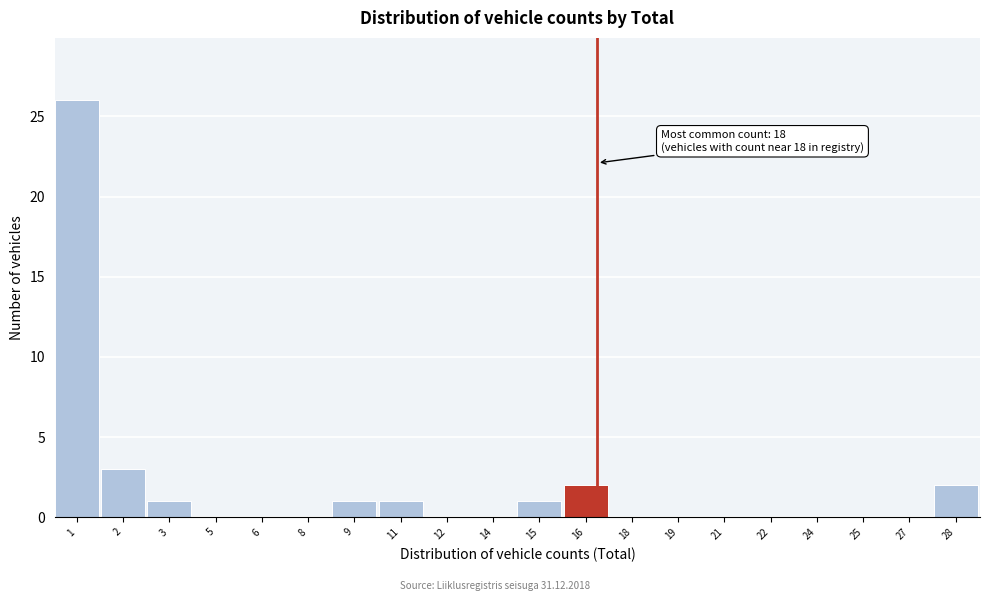

Reading left to right, what are all the values shown in this chart?

1=26	2=3	3=1	5=0	6=0	8=0	9=1	11=1	12=0	14=0	15=1	16=2	18=0	19=0	21=0	22=0	24=0	25=0	27=0	28=2